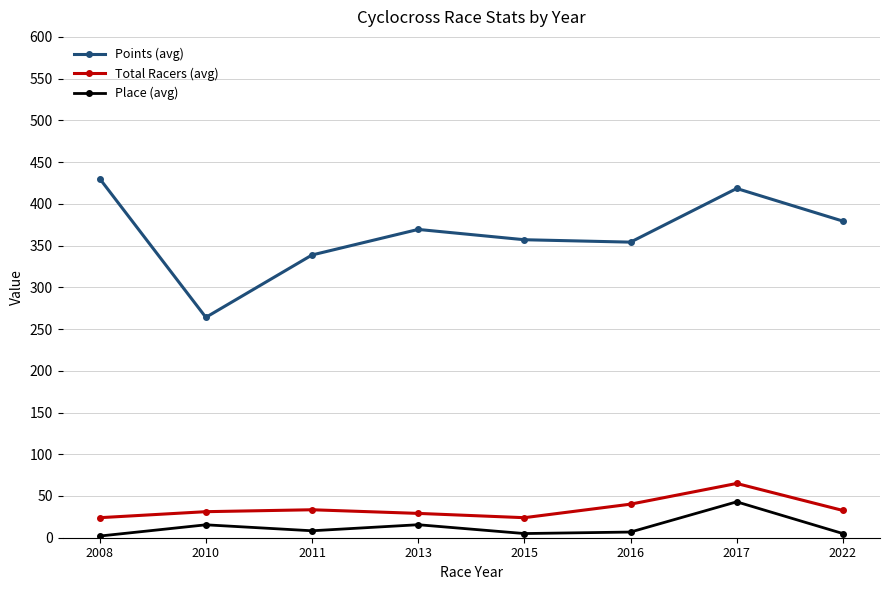

True or false: Total Racers (avg) and Place (avg) cross at least once.

False